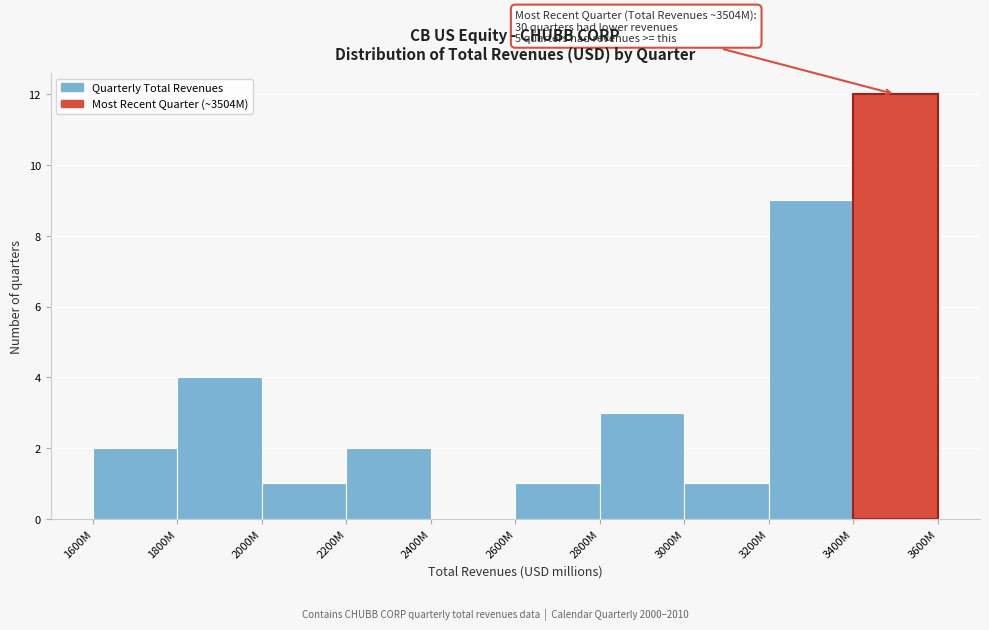

Reading left to right, extract all data points from this chart.

1600M=2	1800M=4	2000M=1	2200M=2	2400M=0	2600M=1	2800M=3	3000M=1	3200M=9	3400M=12